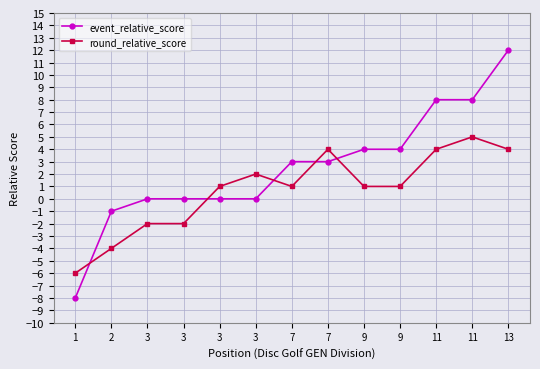

Reading left to right, transcribe all the data shown in this chart.

event_relative_score: 1=-8	2=-1	3=0	3=0	3=0	3=0	7=3	7=3	9=4	9=4	11=8	11=8	13=12
round_relative_score: 1=-6	2=-4	3=-2	3=-2	3=1	3=2	7=1	7=4	9=1	9=1	11=4	11=5	13=4